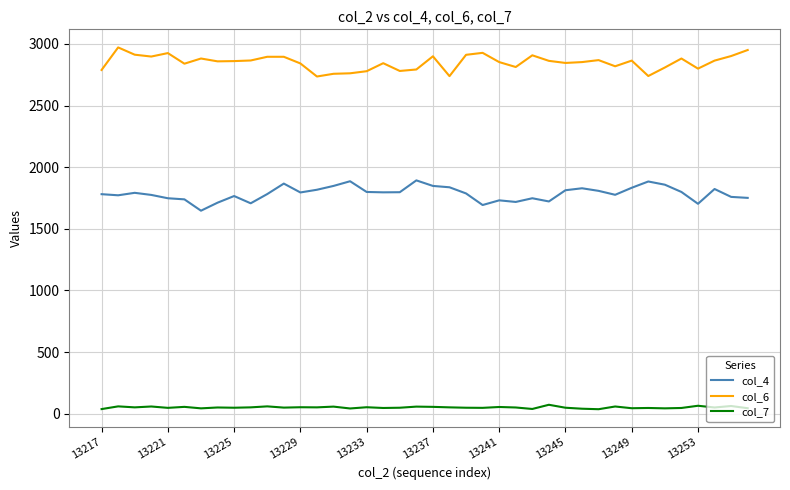

Rank the series by their maximum value, from lowest to highest.

col_7, col_4, col_6